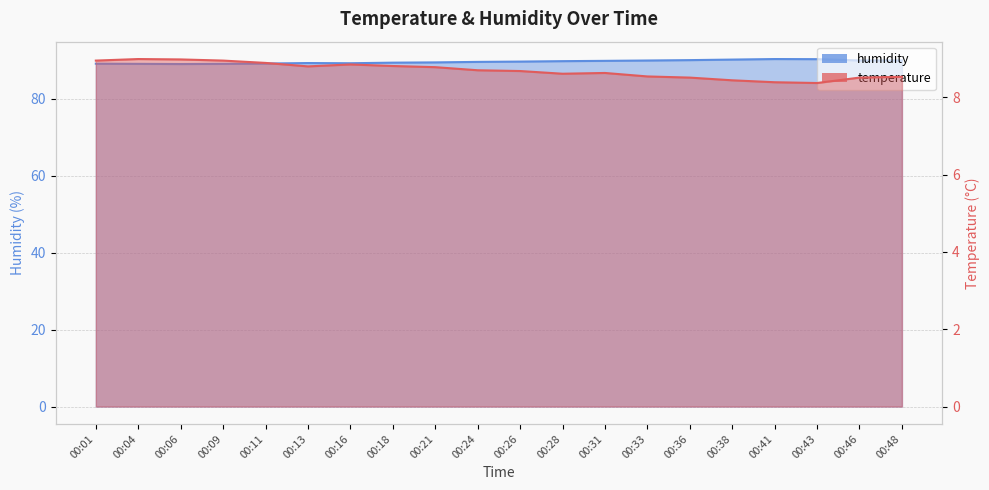

Is the value of temperature at 00:48 greater than the value of humidity at 00:11?

No